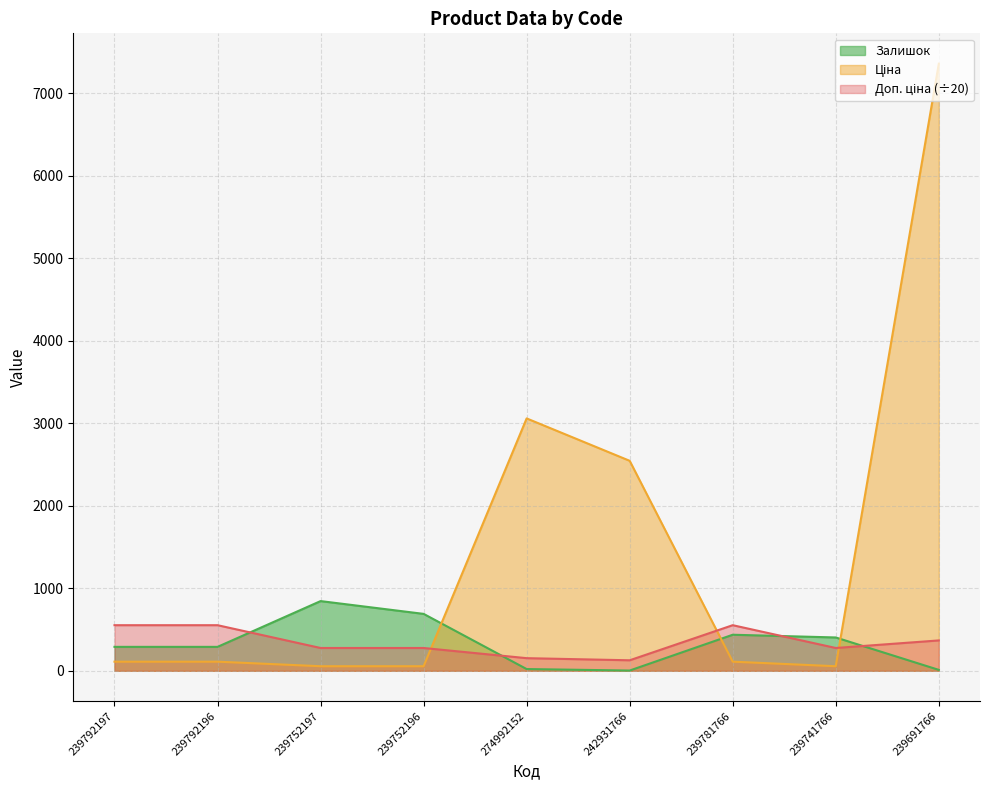

True or false: Залишок and Доп. ціна intersect in this chart.

True